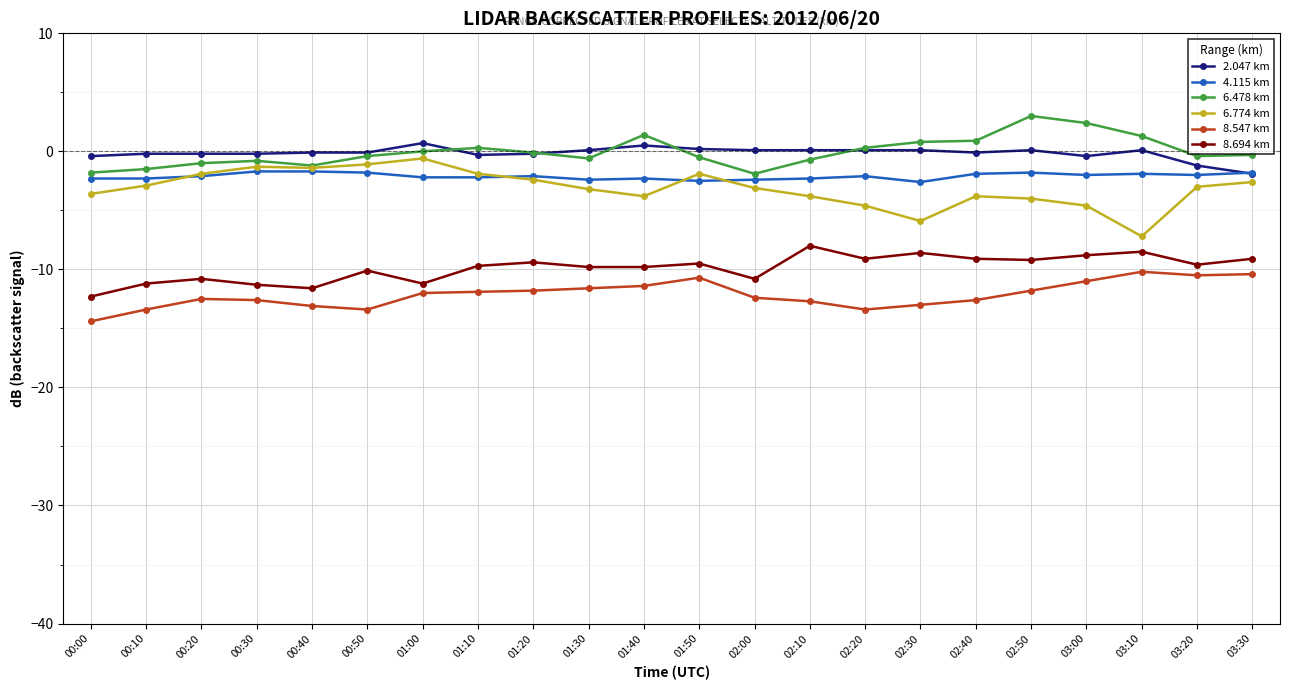

Is it true that 4.115 km equals -2.1 at 00:20?

True